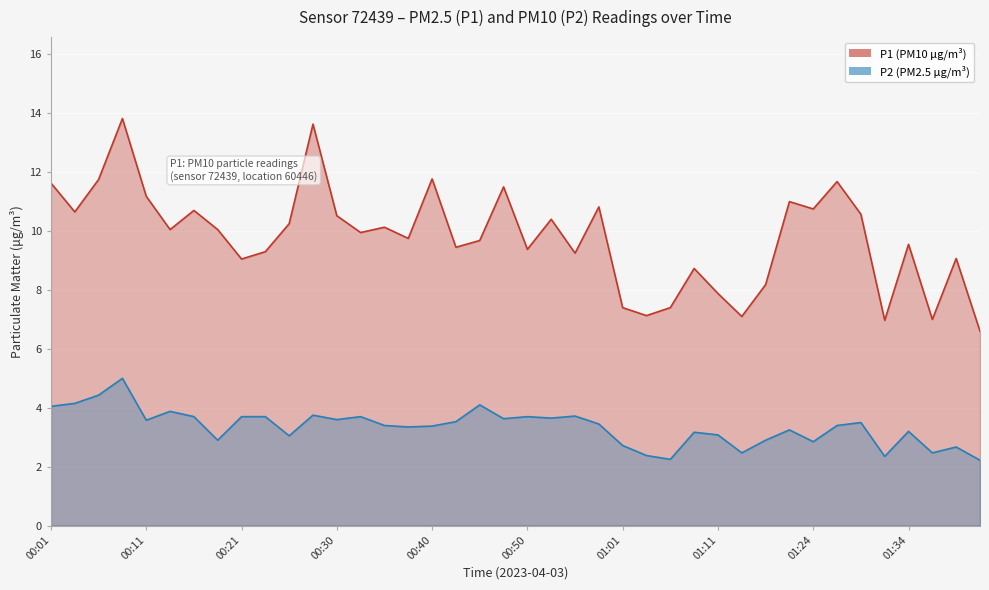

Is it true that P2 line equals 3.5 at 23?

True